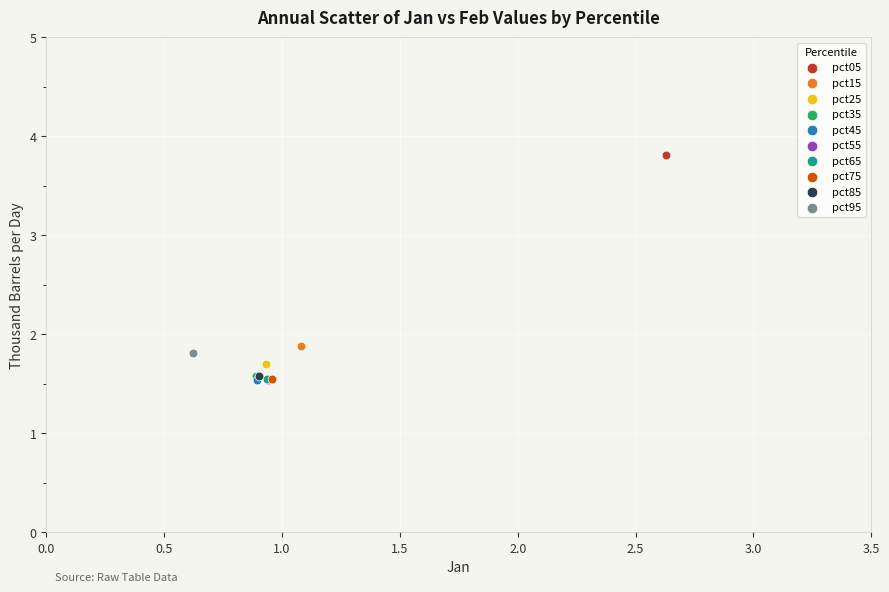

Which series reaches the maximum Y coordinate?

pct05